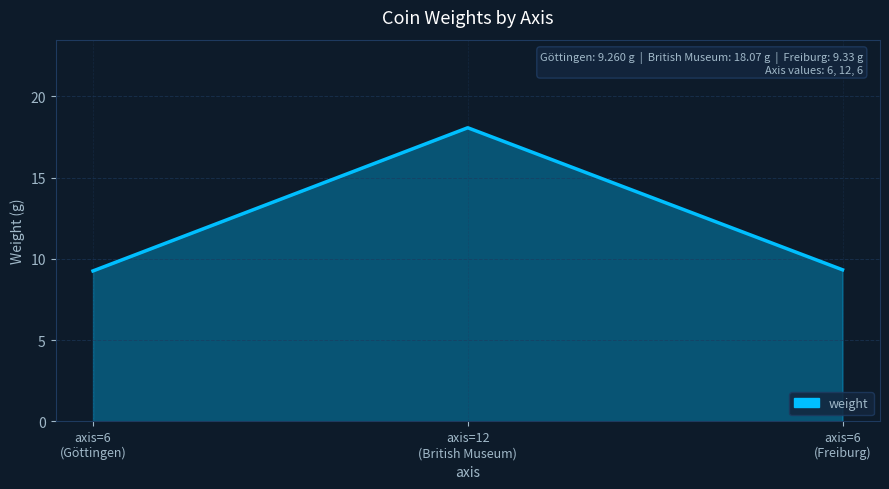

What is the difference between the values at axis=12
(British Museum) and axis=6
(Göttingen)?

8.8